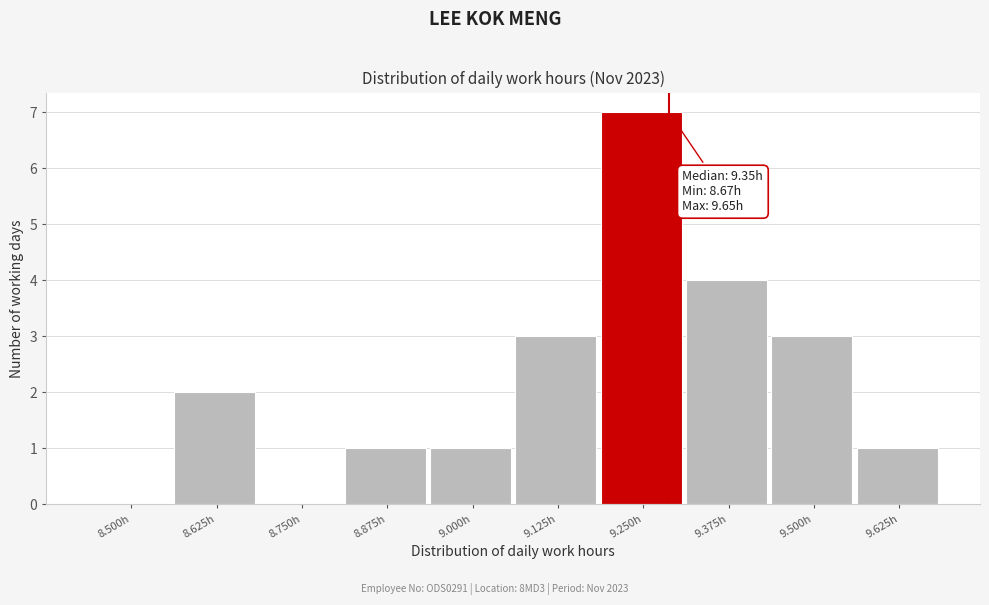

Reading right to left, list all the values displayed in this chart.

9.625h=1	9.500h=3	9.375h=4	9.250h=7	9.125h=3	9.000h=1	8.875h=1	8.750h=0	8.625h=2	8.500h=0